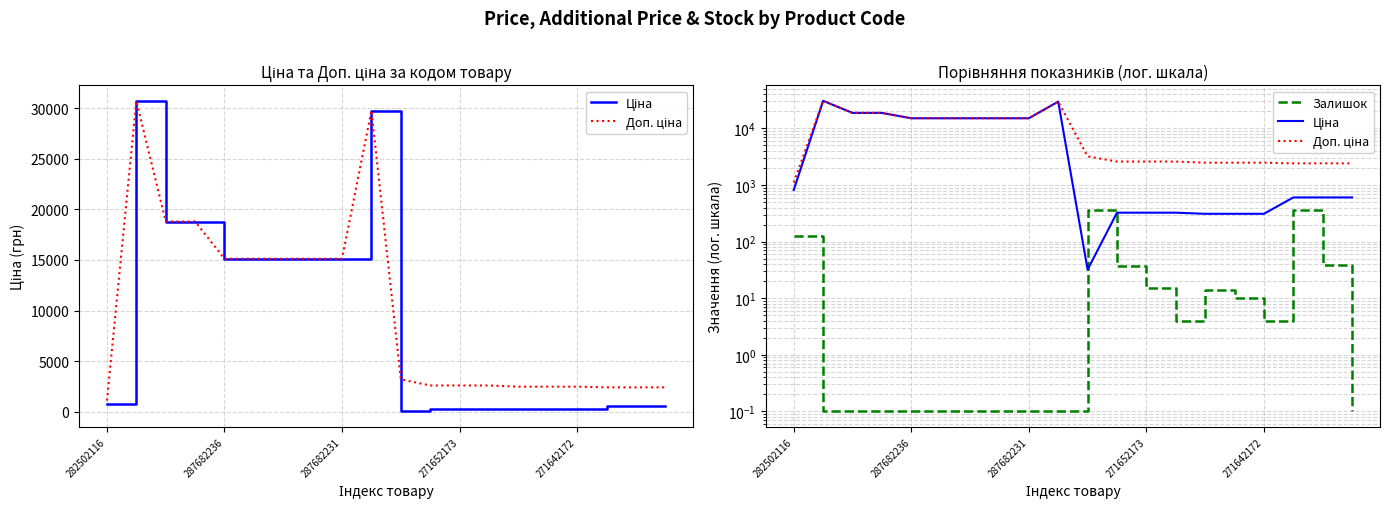

Between 287682231 and 15, which series saw the biggest shift?

Ціна